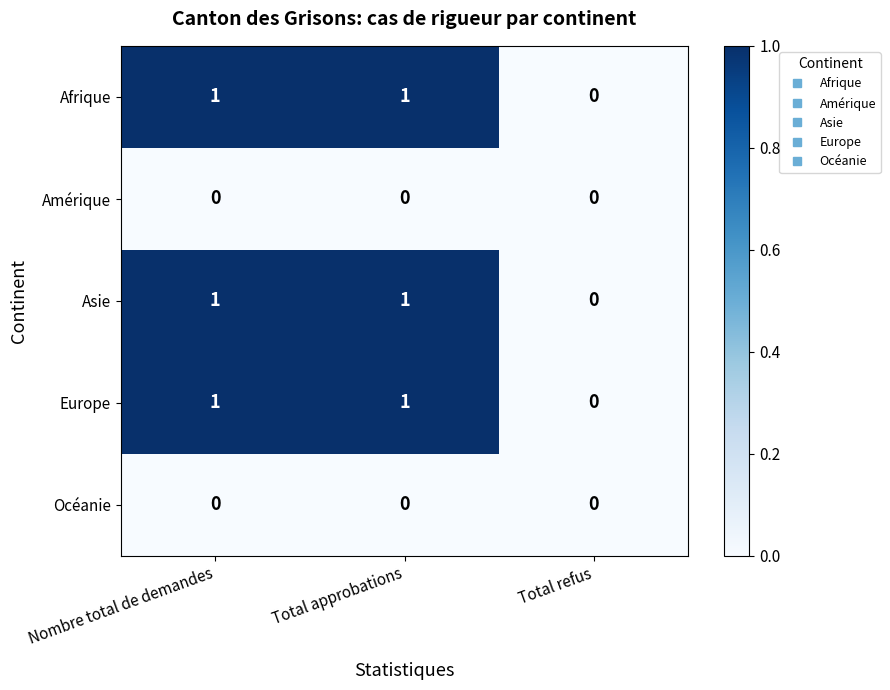

Which category has the lowest value in the Afrique series?

Total refus